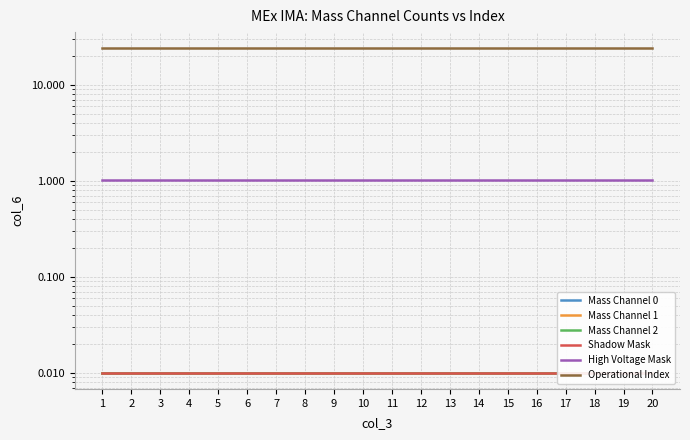

Between 5 and 11, which is larger?

5